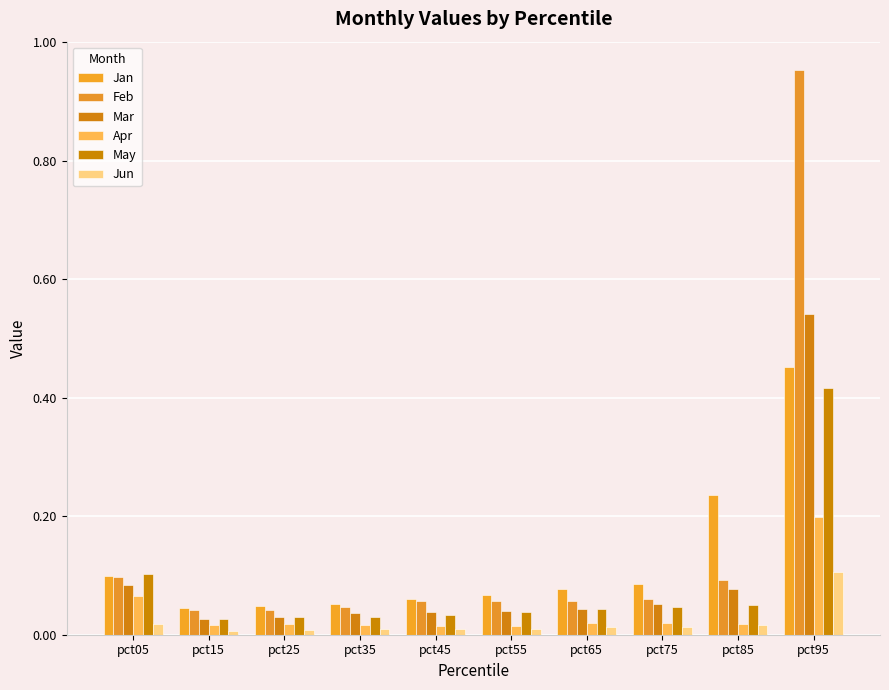

Are the bars horizontal?

No